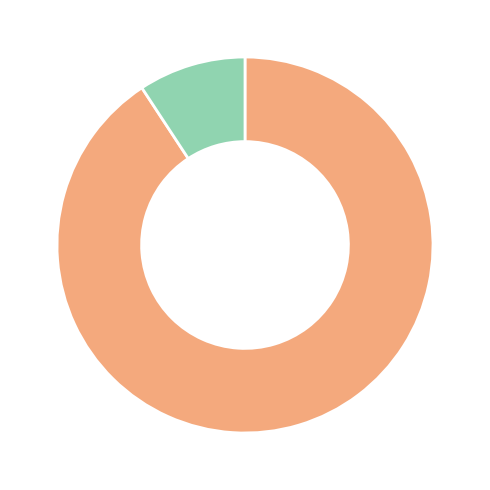

Is there any slice that represents more than half of the pie?

Yes